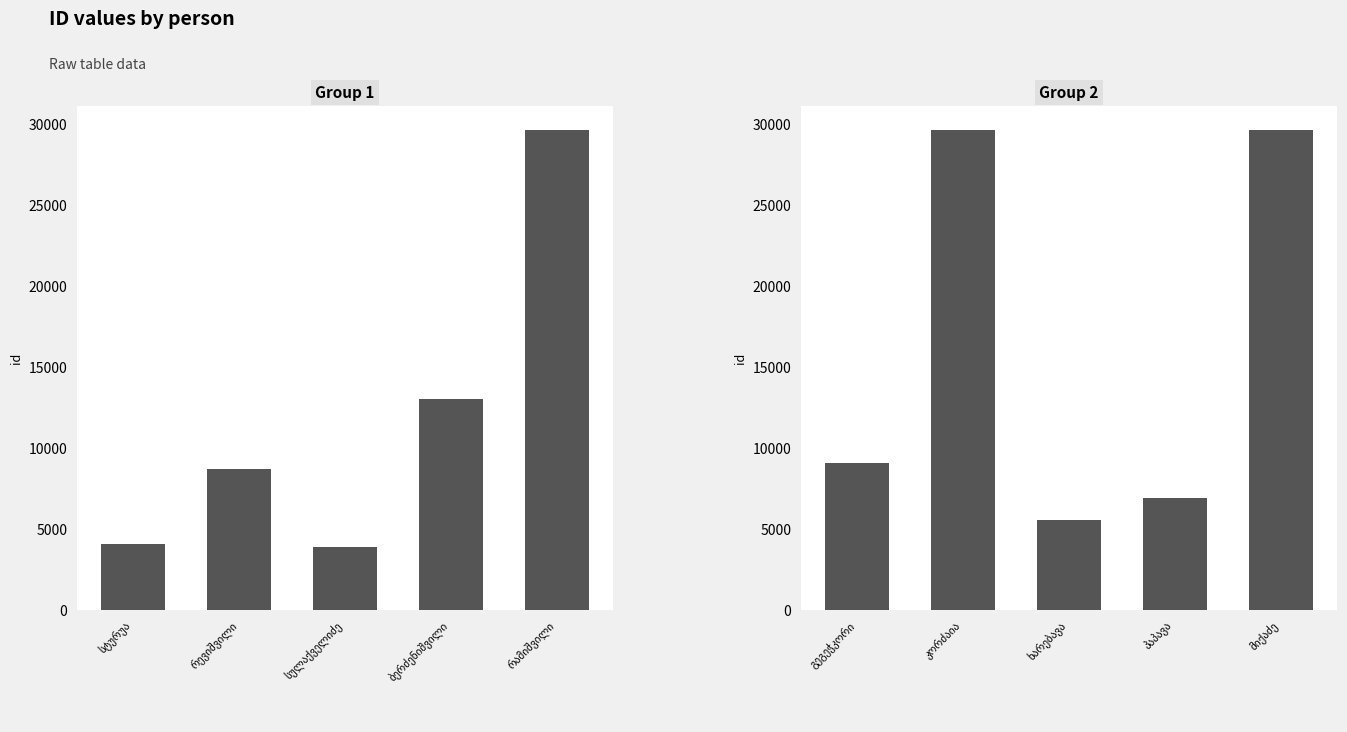

Does the chart contain stacked bars?

No